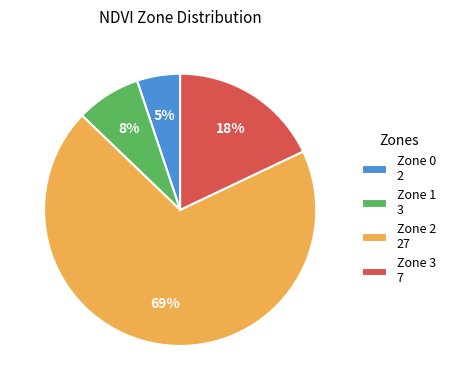

Does any single category account for the majority?

Yes